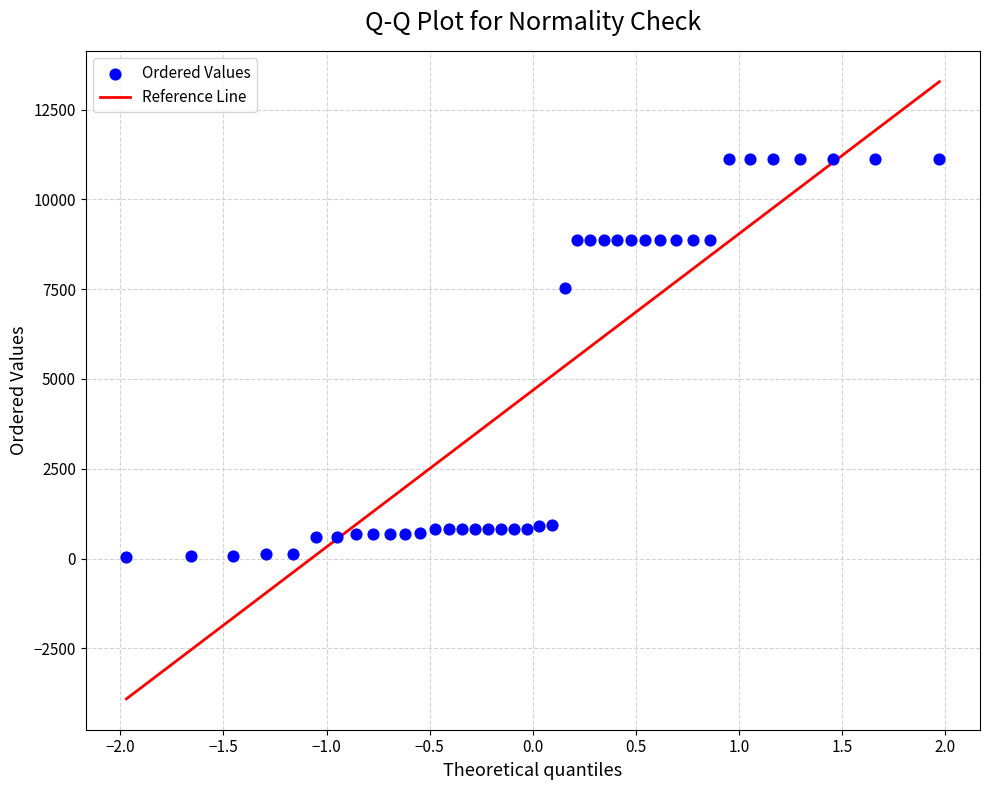

What Y value in the scatter plot is closest to 5572?

7545.9